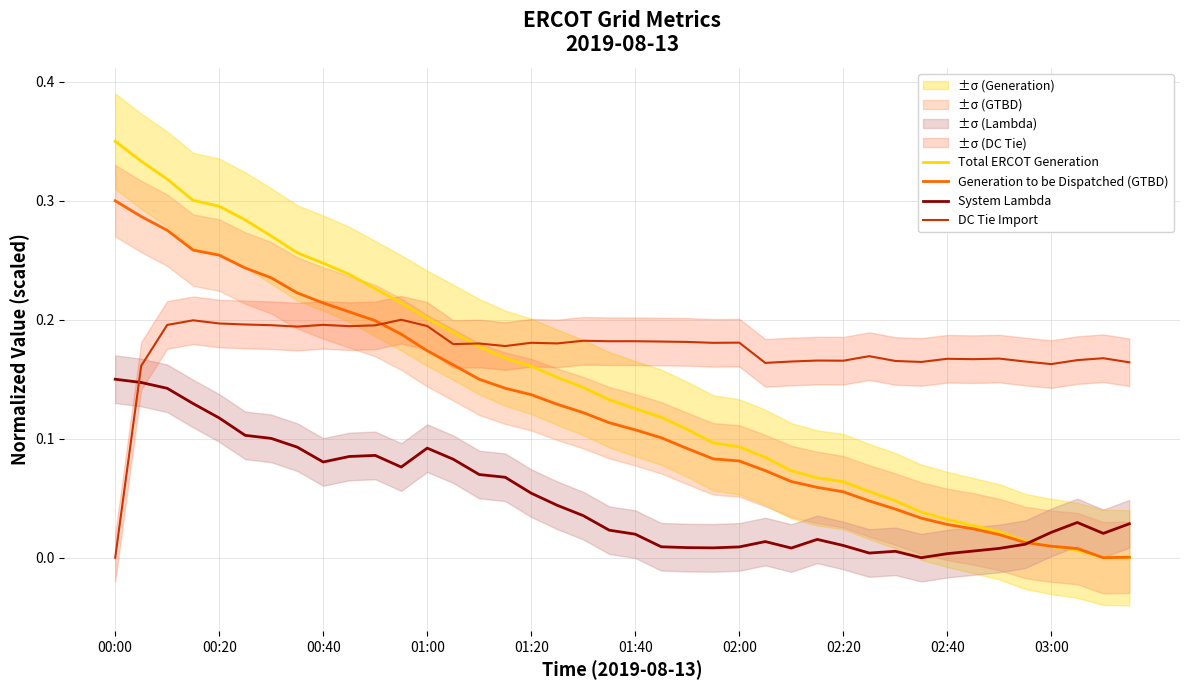

What is the sum of all System Lambda values?

2.0